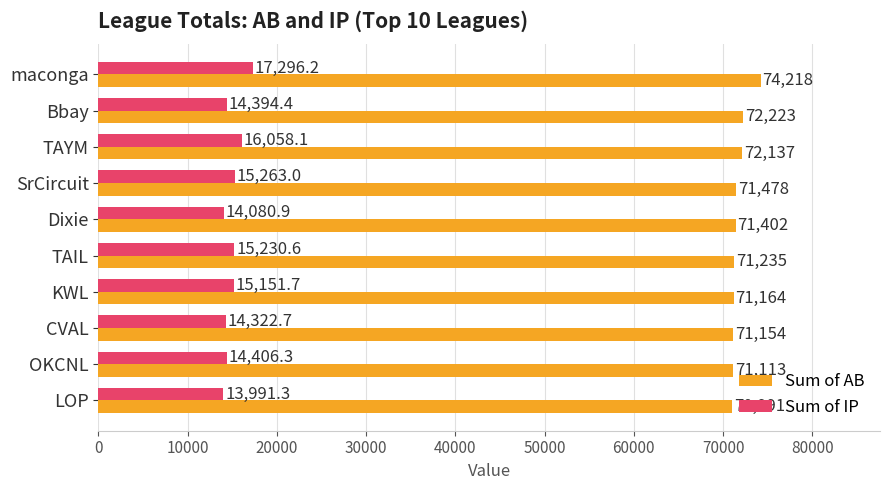

What is the greatest value displayed?

74218.0